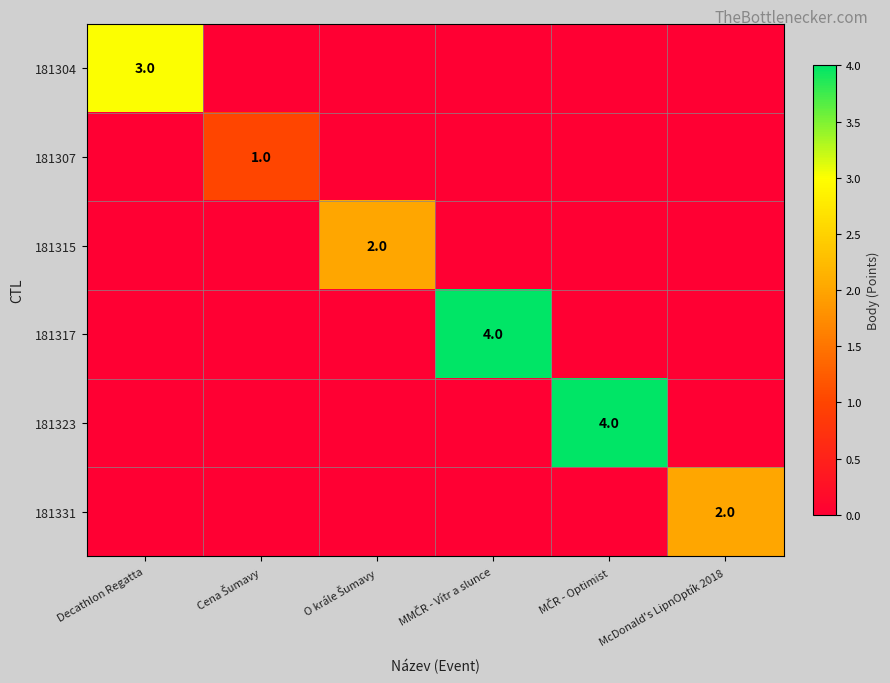

At how many categories does at least one series exceed 3?

2